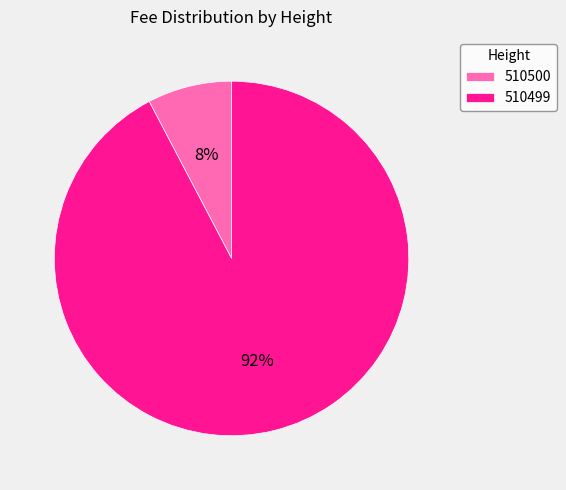

Which has a higher value, 510500 or 510499?

510499